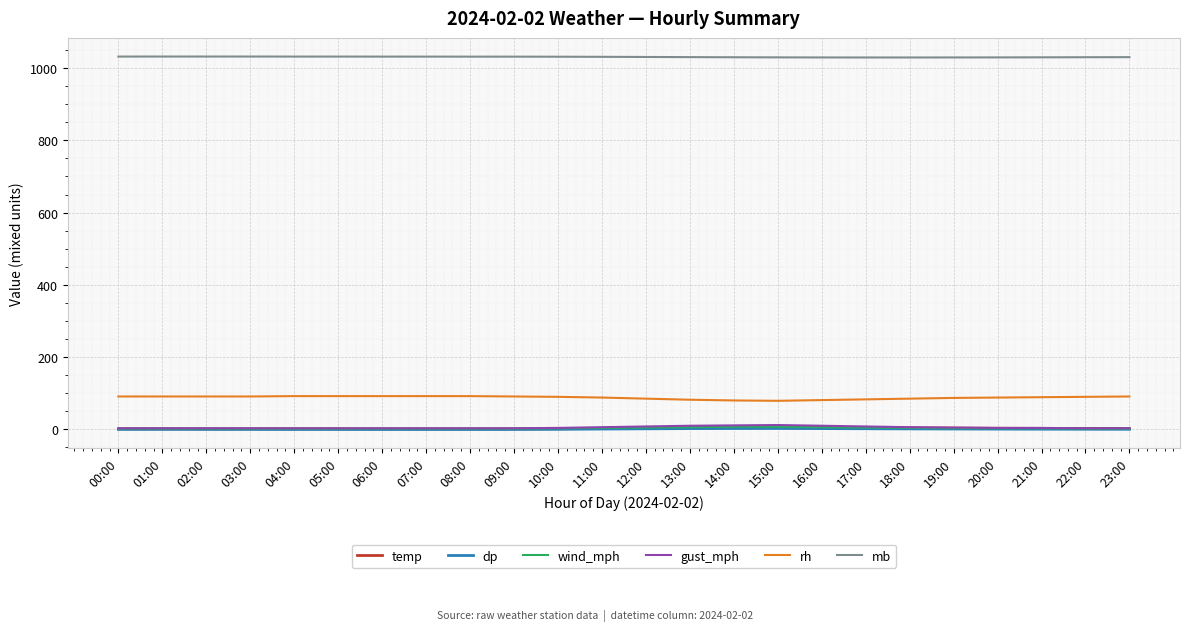

At how many categories does at least one series exceed 723?

24